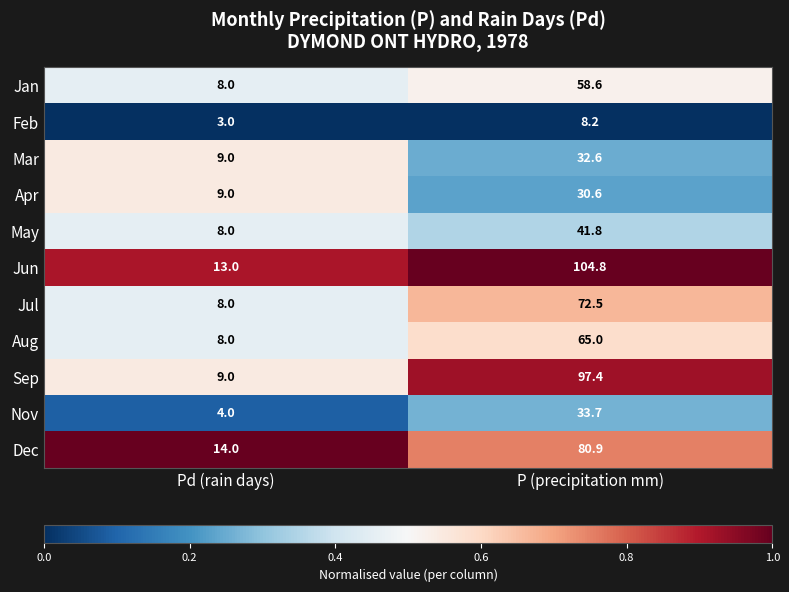

At which label is Mar closest to 20?

Pd (rain days)